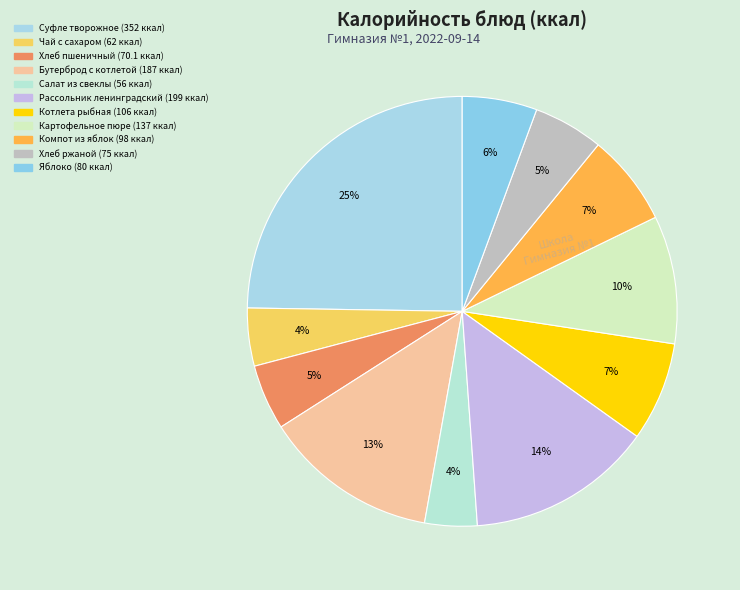

True or false: Компот из яблок accounts for 1% of the total.

False